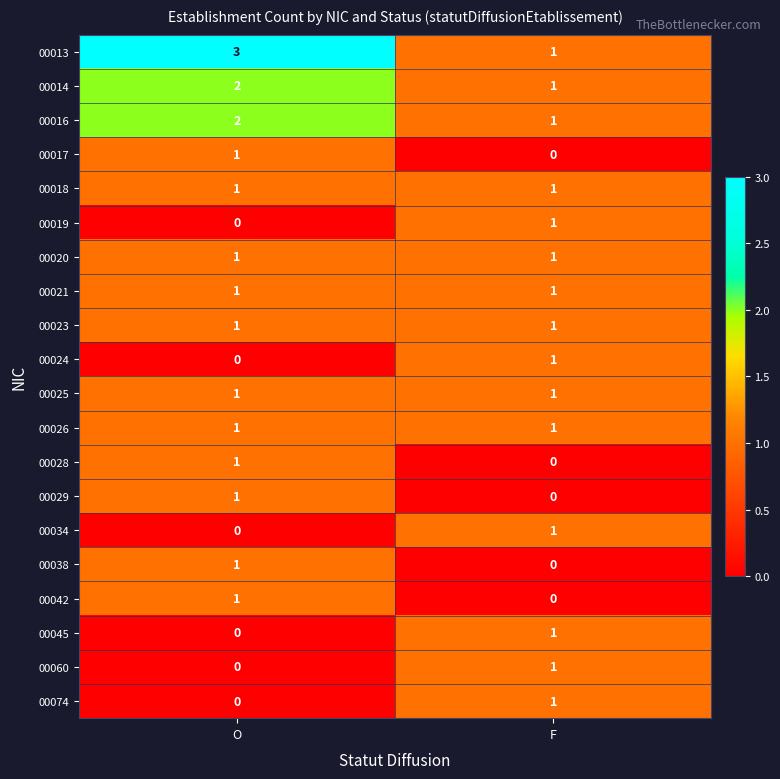

The 00018 series shows 2 at O. True or false?

False